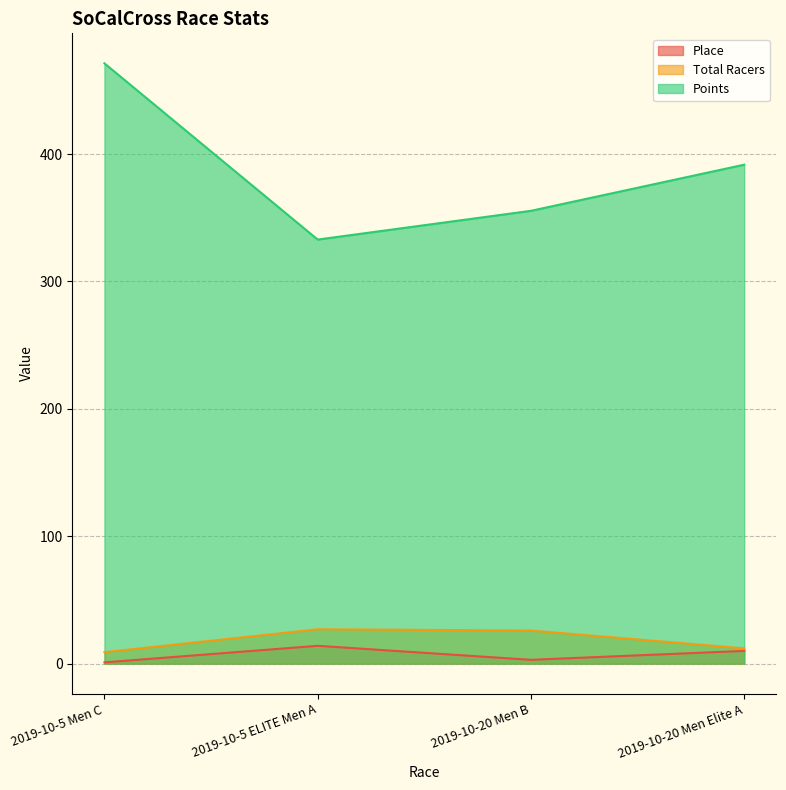

What is the total value across all series at 2019-10-20 Men B?

384.4